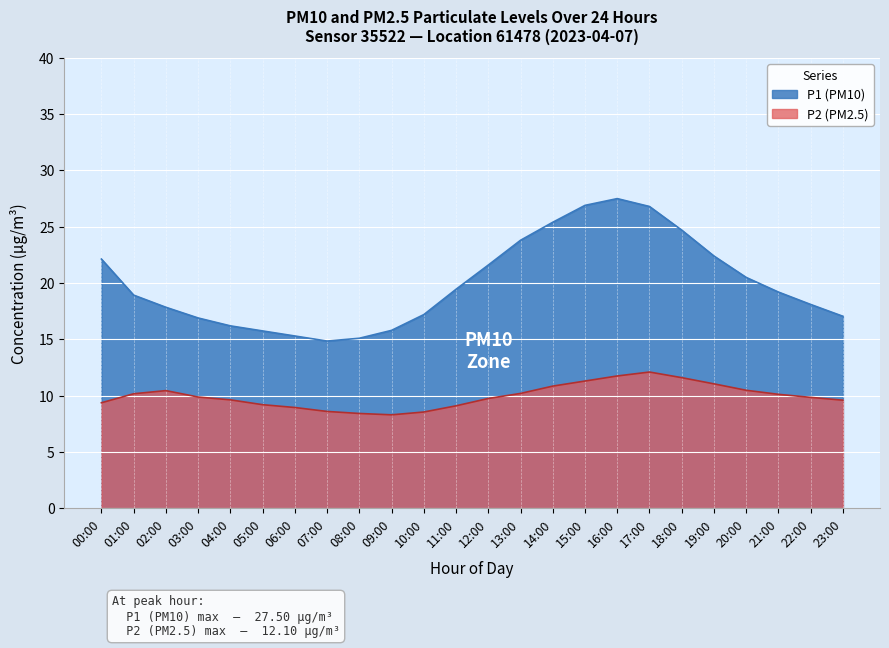

List the labels in order of P2 (PM2.5) value, smallest first.

09:00, 08:00, 10:00, 07:00, 06:00, 11:00, 05:00, 00:00, 23:00, 04:00, 12:00, 22:00, 03:00, 21:00, 01:00, 13:00, 02:00, 20:00, 14:00, 19:00, 15:00, 18:00, 16:00, 17:00